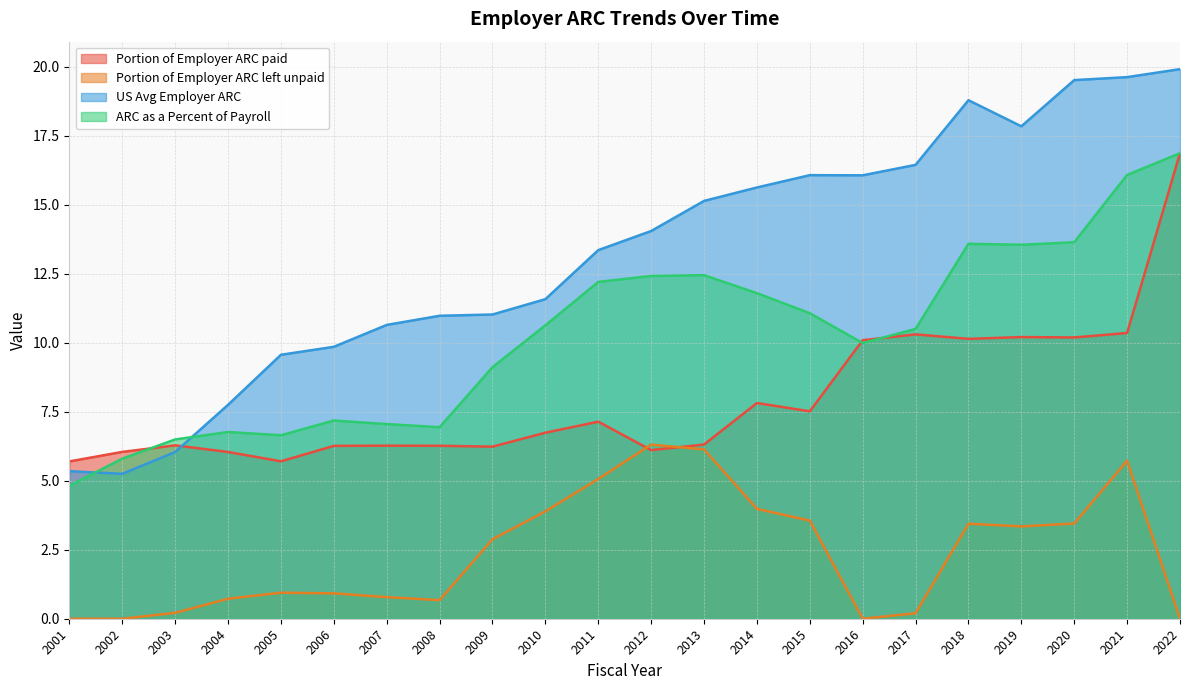

How many distinct data groups are displayed?

4